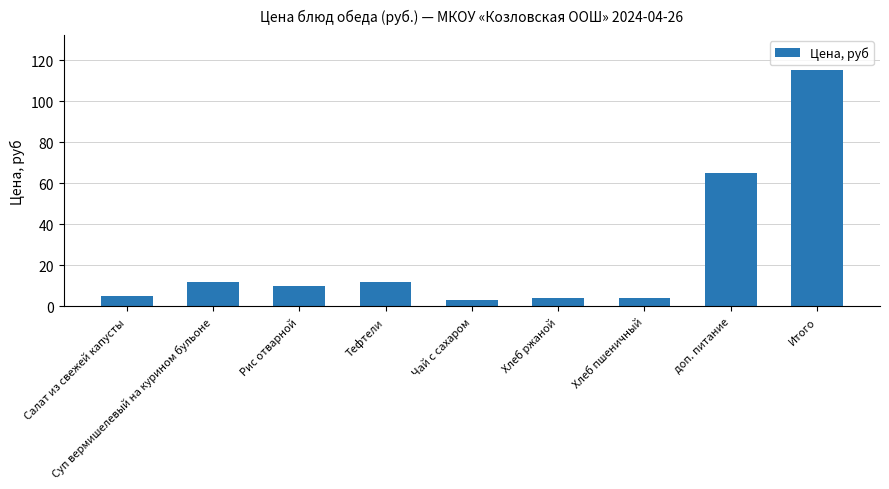

Between Чай с сахаром and Рис отварной, which is larger?

Рис отварной